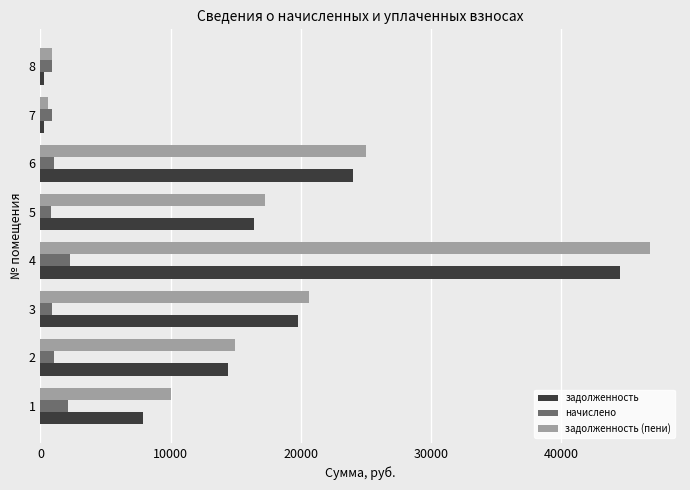

How many series are shown in this chart?

3